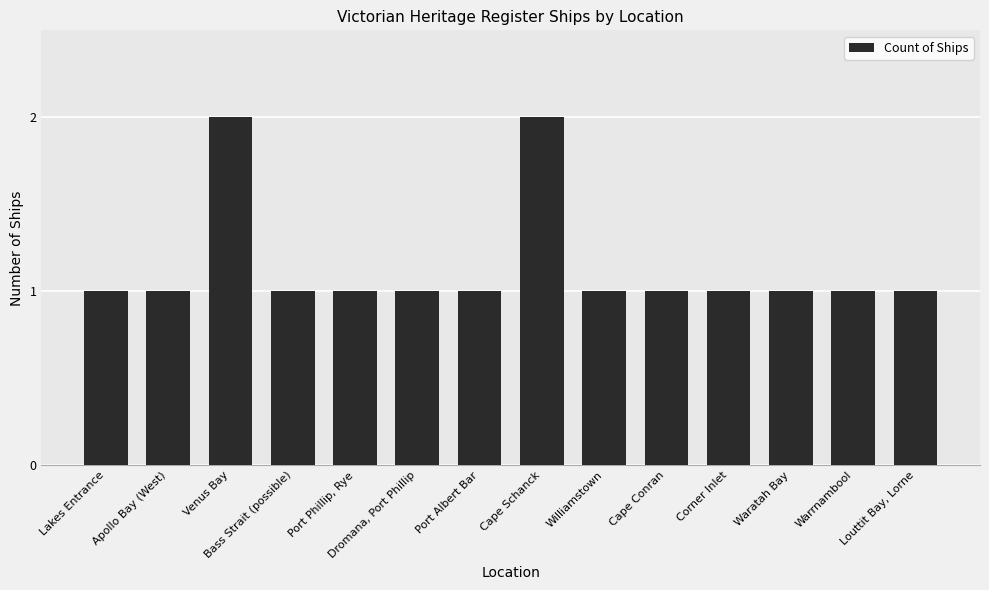

Are the bars horizontal?

No